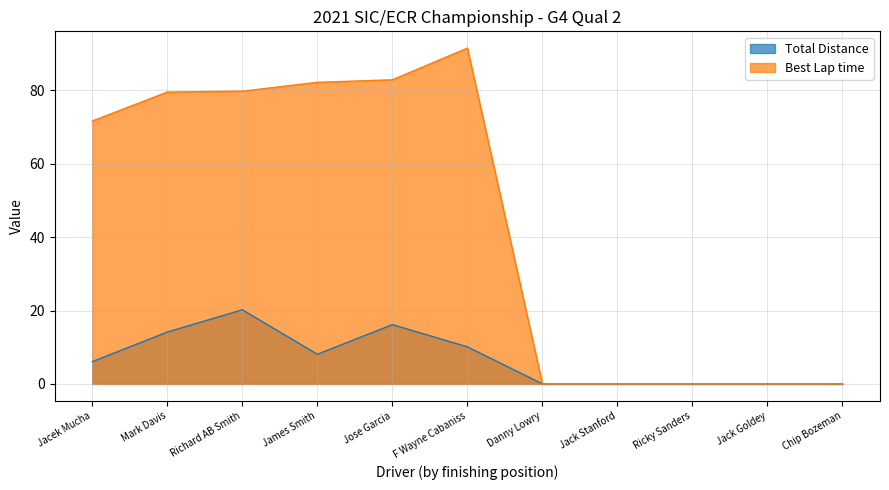

True or false: Best Lap time and Total Distance cross at least once.

False